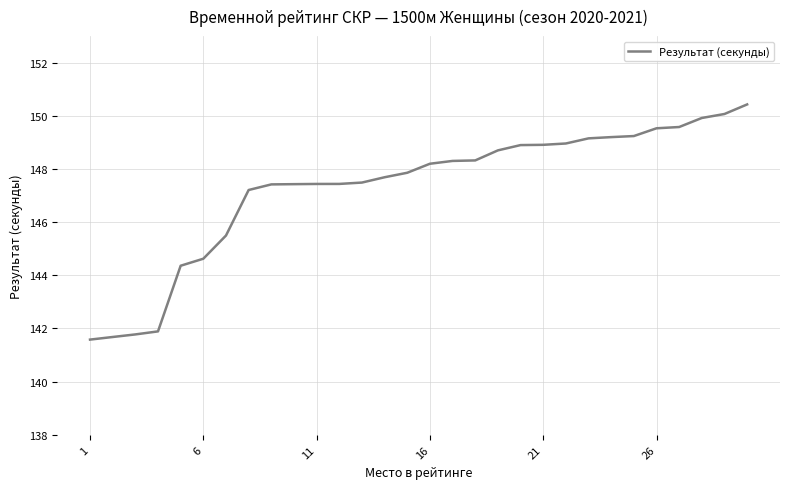

What is the difference between the maximum and minimum values?

8.8